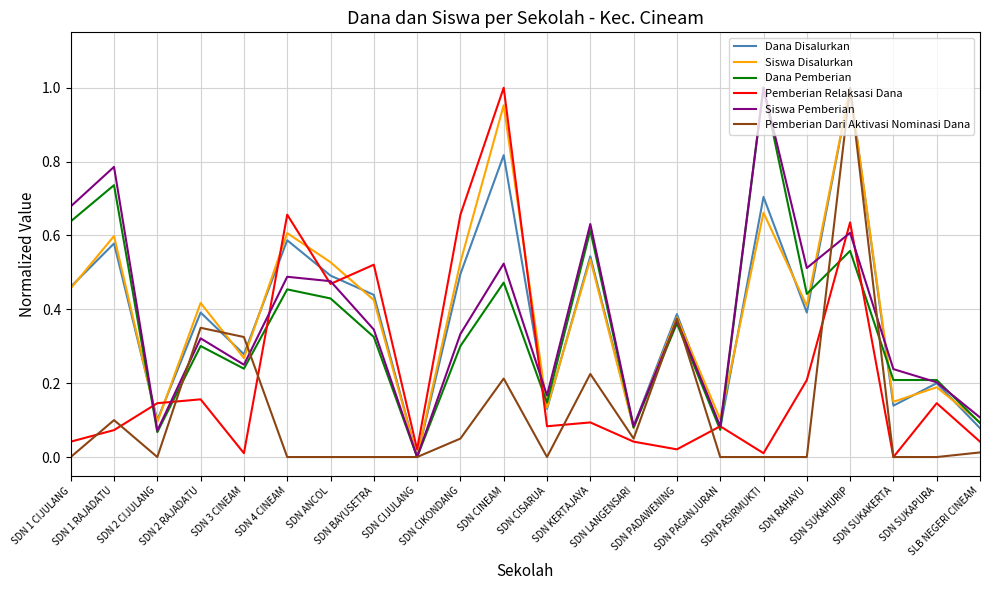

List the series in order of their peak value, lowest first.

Dana Disalurkan, Siswa Disalurkan, Dana Pemberian, Pemberian Relaksasi Dana, Siswa Pemberian, Pemberian Dari Aktivasi Nominasi Dana